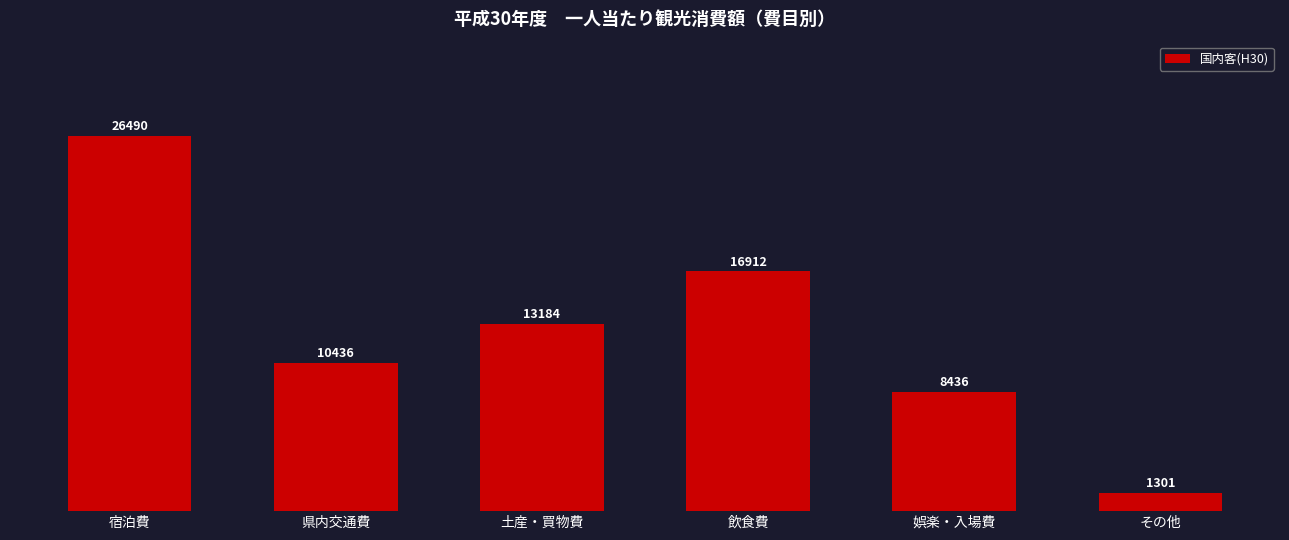

Rank the categories by value from highest to lowest.

宿泊費, 飲食費, 土産・買物費, 県内交通費, 娯楽・入場費, その他